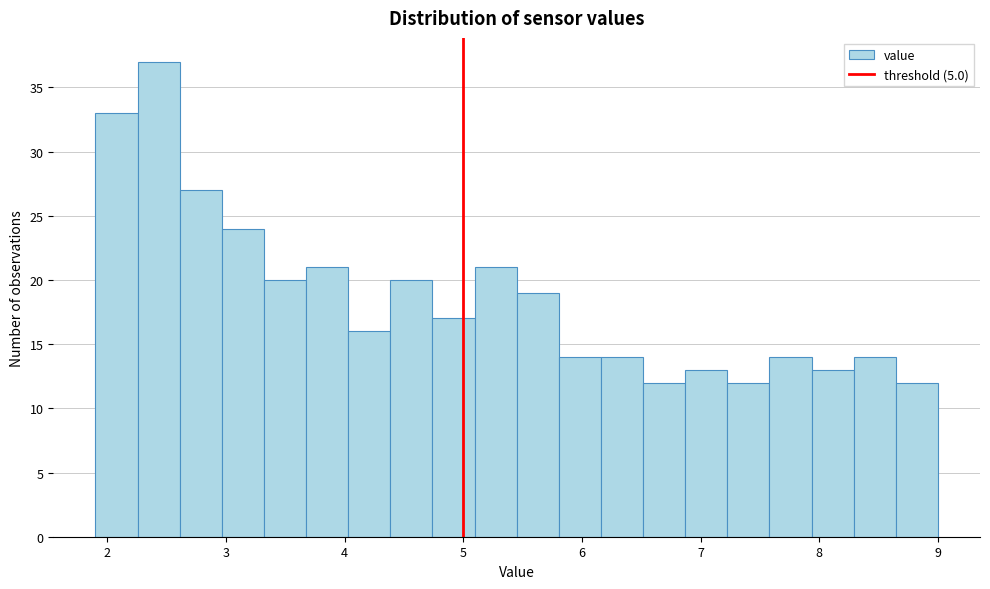

Around what value on the x-axis is the tallest bar? Give the approximate position of its centre, as read against the axis.

2.4